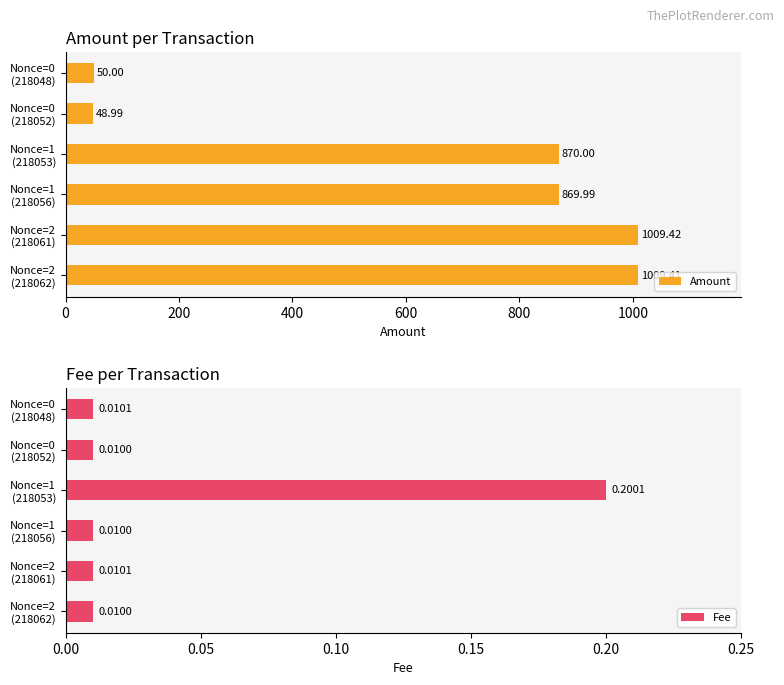

Which category has the lowest value in the Amount series?

Nonce=0
(218052)